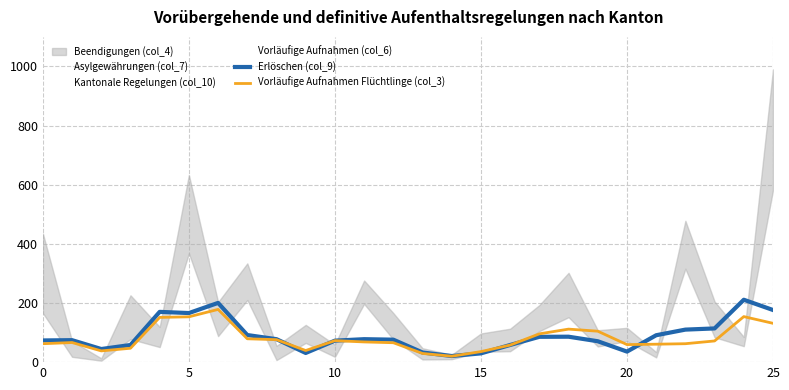

Reading left to right, what are all the values shown in this chart?

Erlöschen (col_9): 73.3	74.3	44.3	58.0	170.0	166.0	200.3	91.7	77.7	31.0	72.7	77.7	76.0	32.7	20.7	29.7	58.0	85.7	86.0	70.7	35.7	91.0	110.0	114.0	211.0	176.3
Vorläufige Aufnahmen Flüchtlinge (col_3): 62.3	66.3	38.0	47.0	151.3	153.3	178.3	79.0	76.0	39.3	72.7	68.3	65.7	29.3	20.0	35.7	57.7	95.7	111.7	104.7	59.3	60.7	62.3	71.7	154.0	131.3